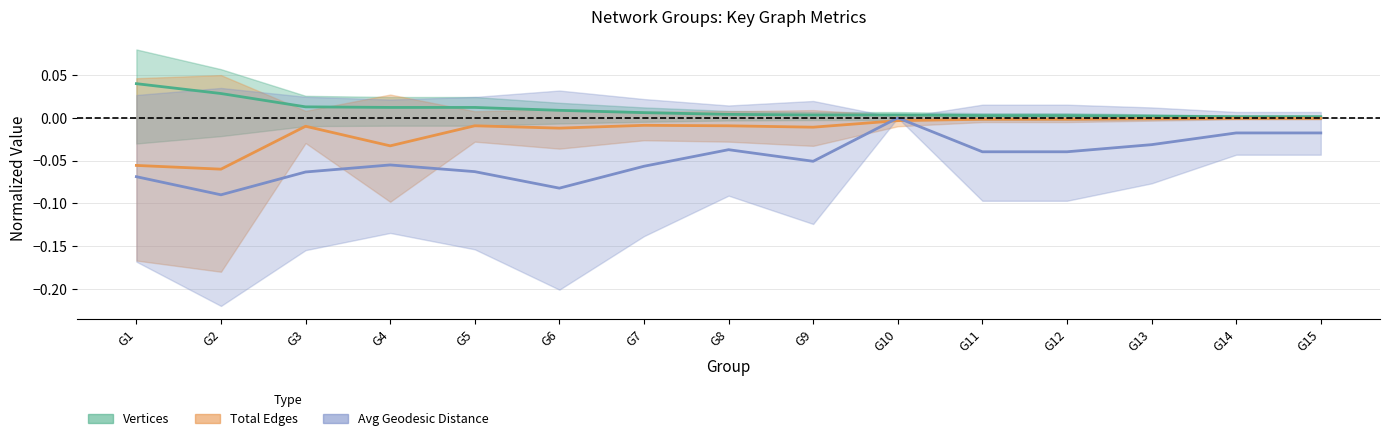

How many values in Avg Geodesic (center) are below zero?

14